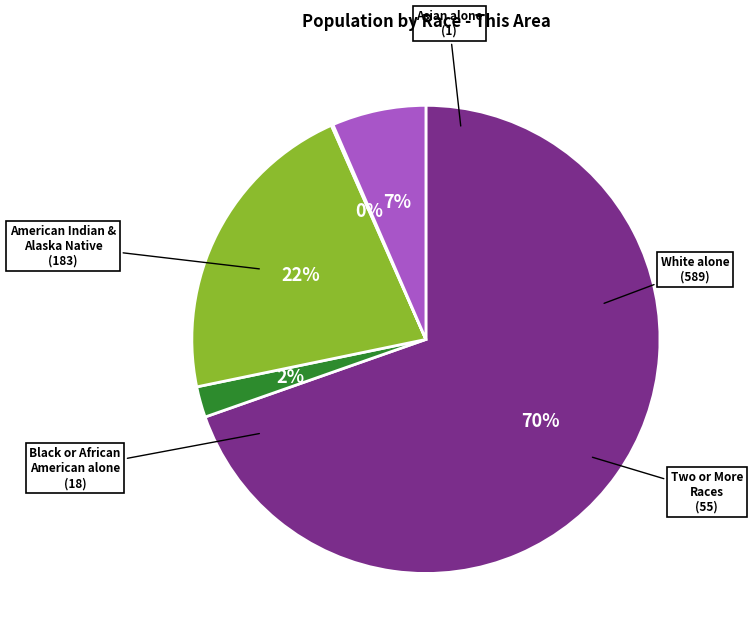

To the nearest percent, what is the average slice percentage?

20%